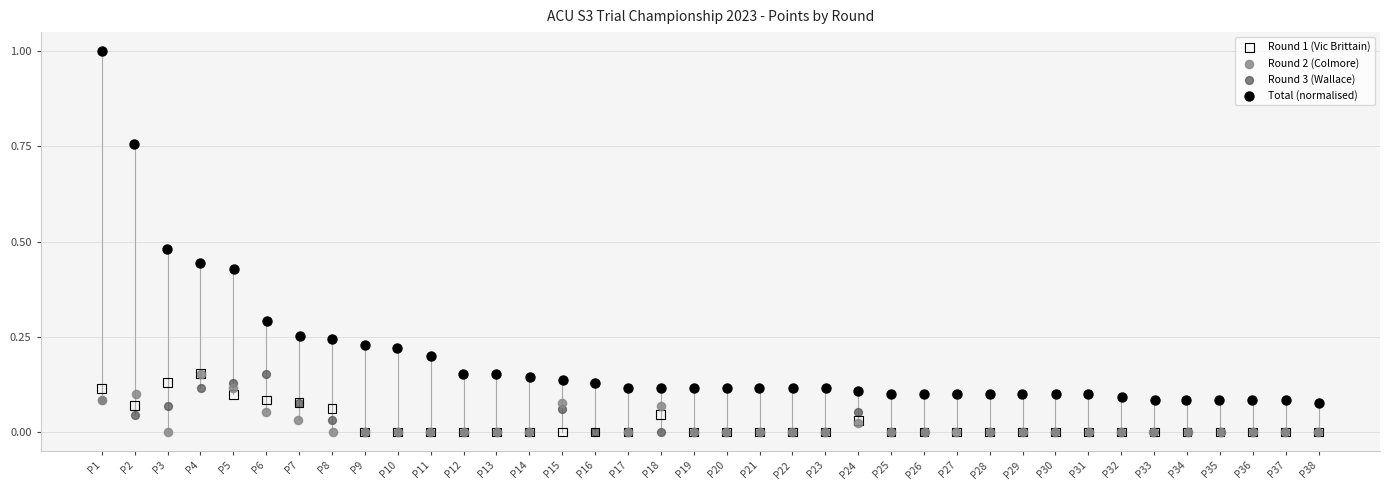

Which series contains the highest Y value?

Total (normalised)